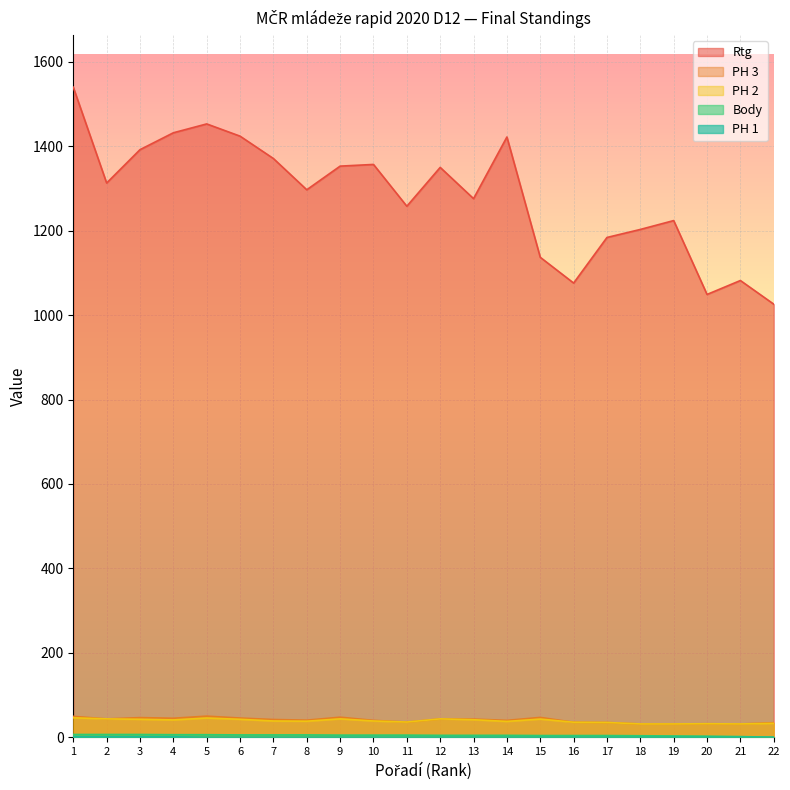

Rank the series by their maximum value, from lowest to highest.

PH 1, Body, PH 2, PH 3, Rtg